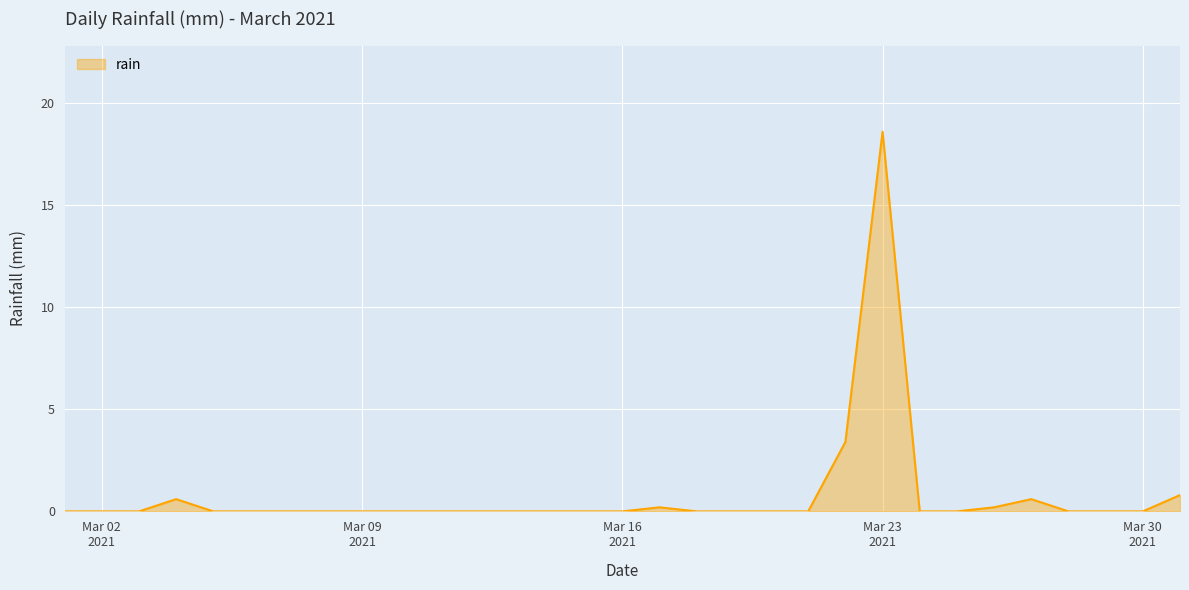

What is the difference between the maximum and minimum values?

18.6